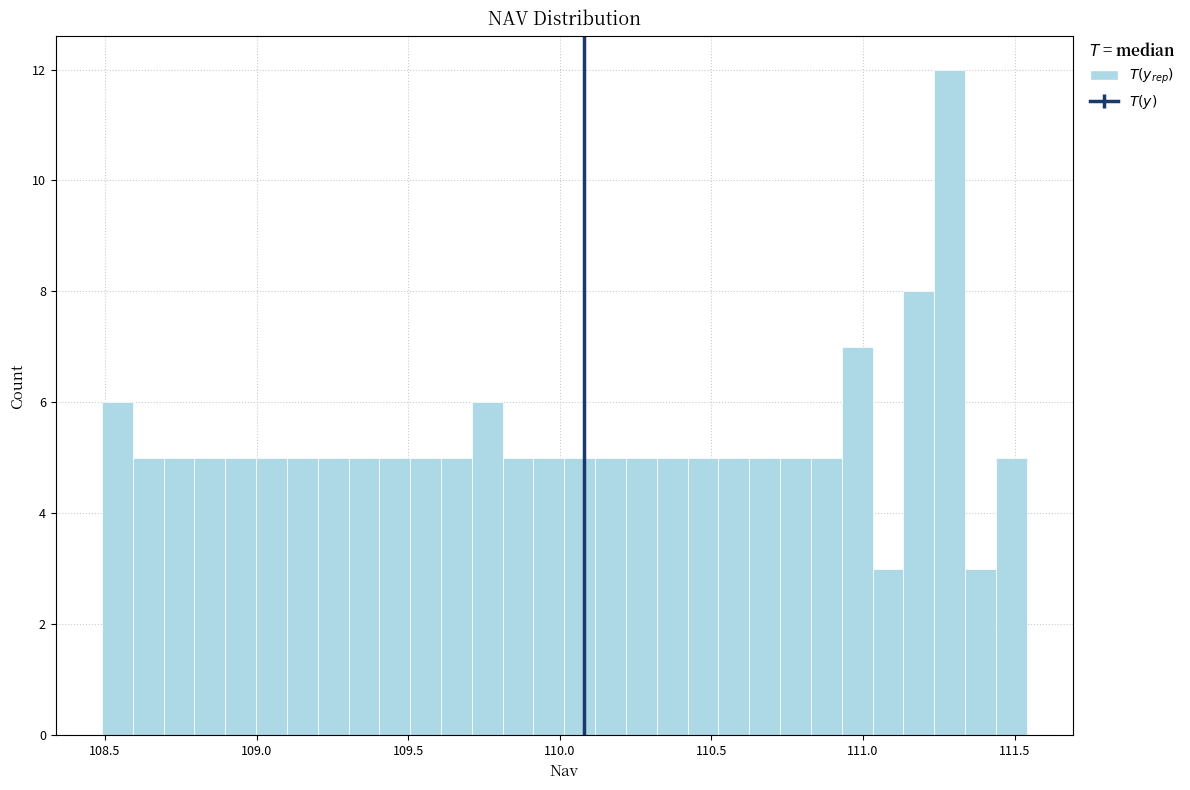

Read against the x-axis, roughly where is the centre of the tallest bar?

111.30